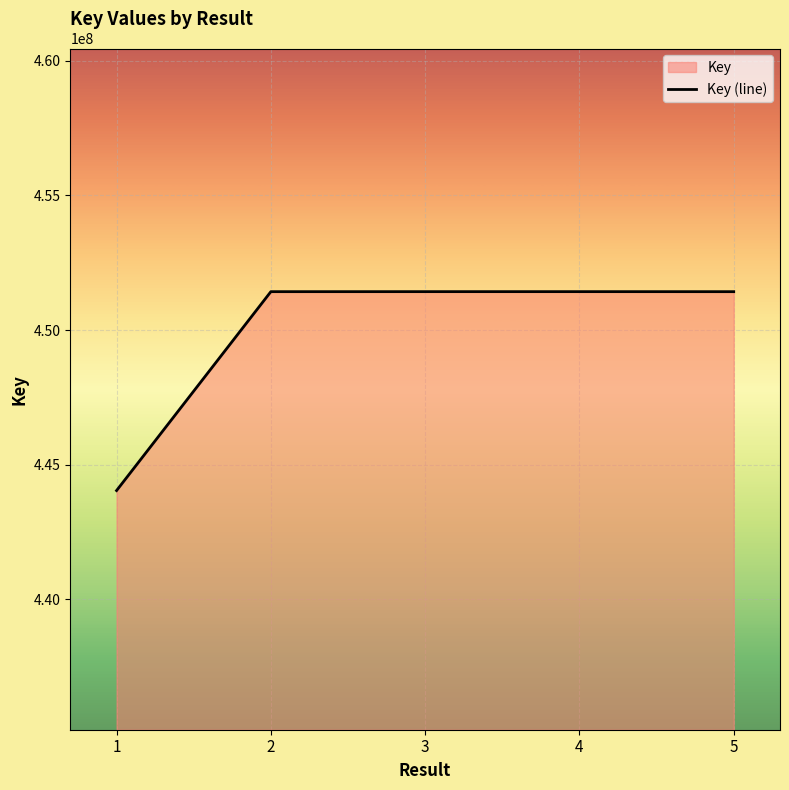

Is it true that the value at 5 is 451423334?

True